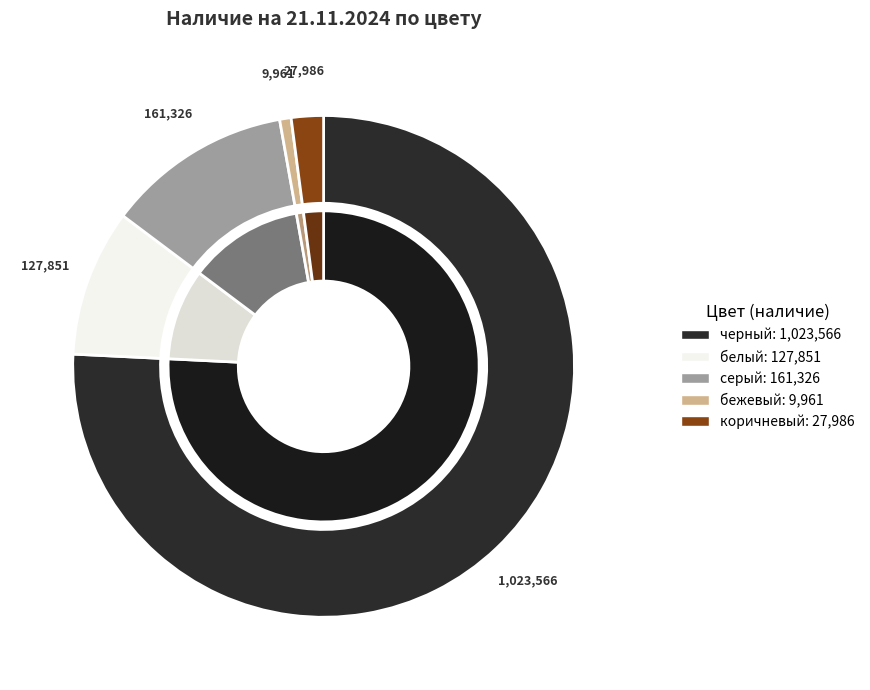

How many slices are in this pie chart?

5